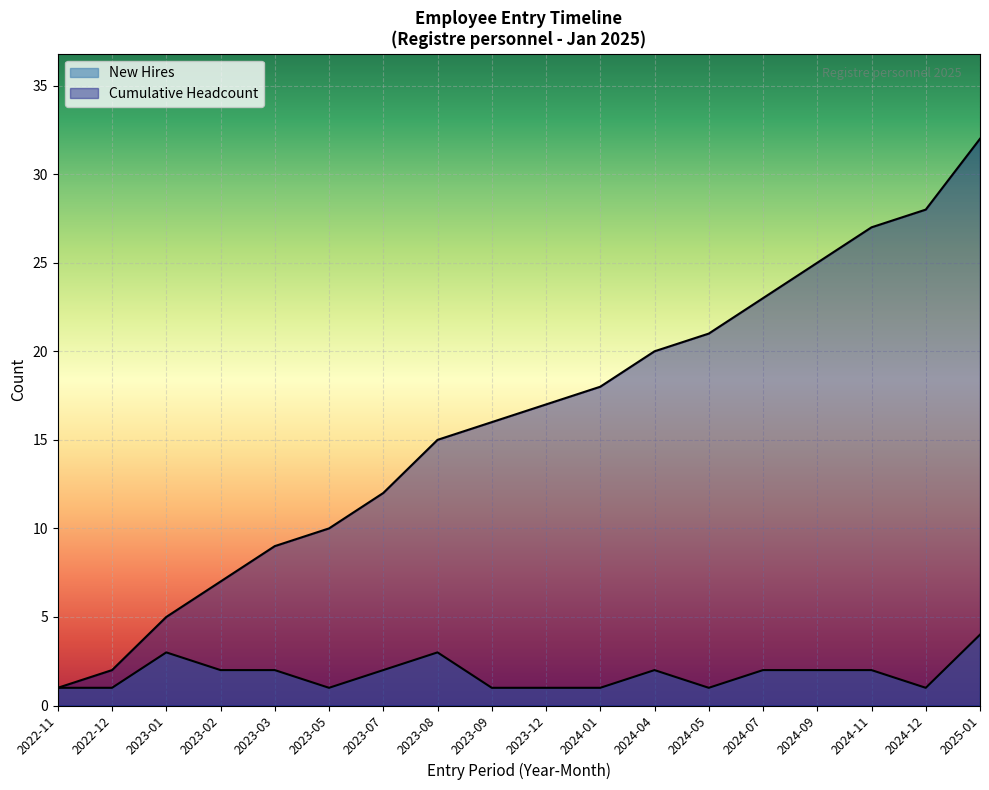

What is the label of the 5th point from the left?

2023-03